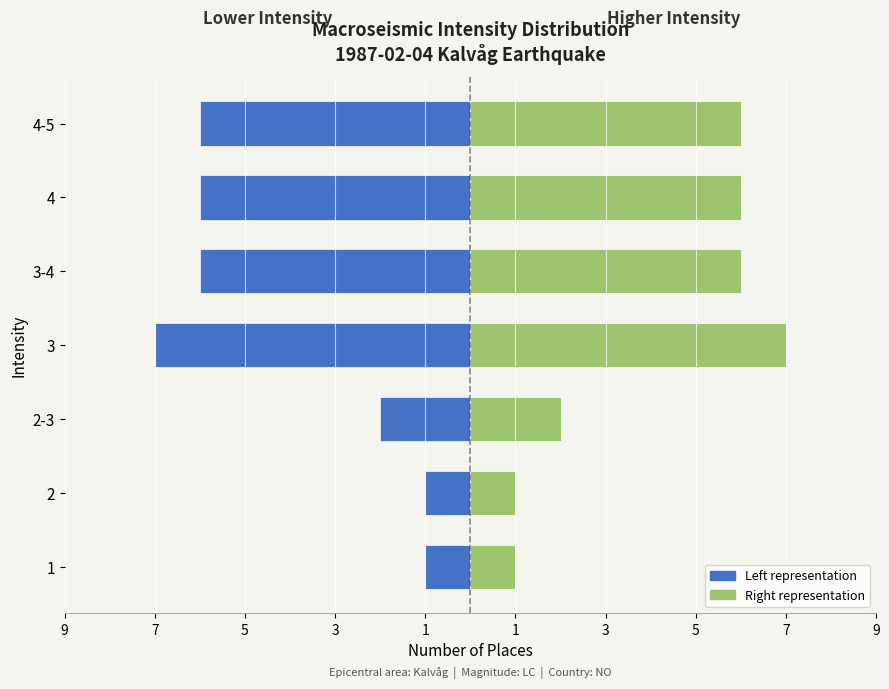

Which label corresponds to the largest value in the chart?

3